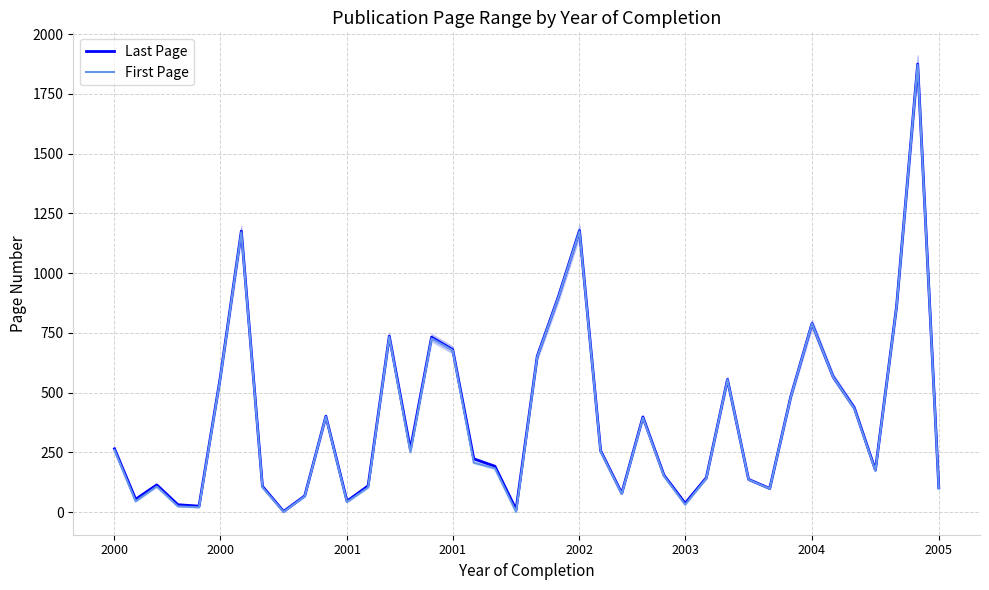

At 2001, list the series in order from smallest to largest.

First Page, Last Page